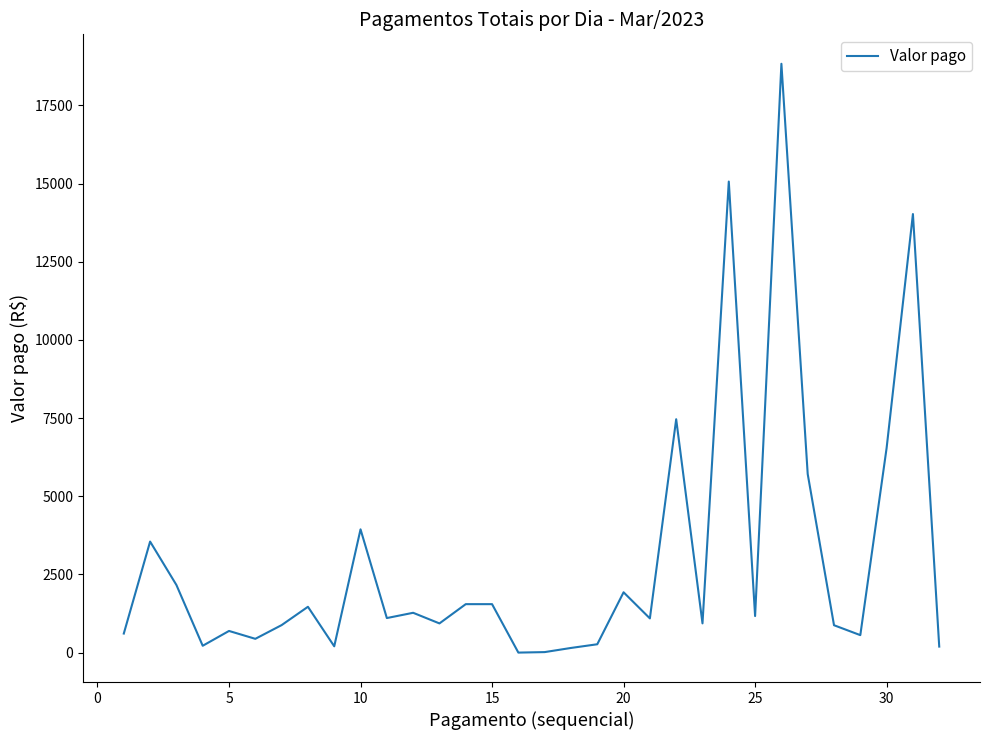

How many lines are shown in the chart?

1